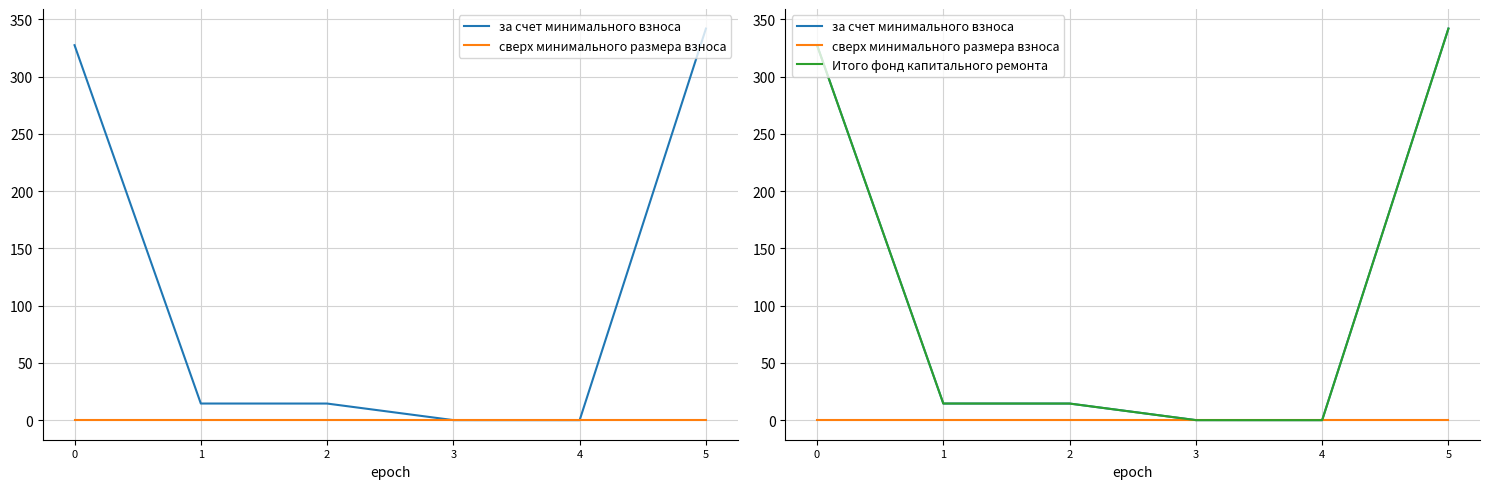

Reading left to right, what are all the values shown in this chart?

за счет минимального взноса: 0=327.5	1=14.5	2=14.5	3=0.0	4=0.0	5=342.0
сверх минимального размера взноса: 0=0.0	1=0.0	2=0.0	3=0.0	4=0.0	5=0.0
Итого фонд капитального ремонта: 0=327.5	1=14.5	2=14.5	3=0.0	4=0.0	5=342.0